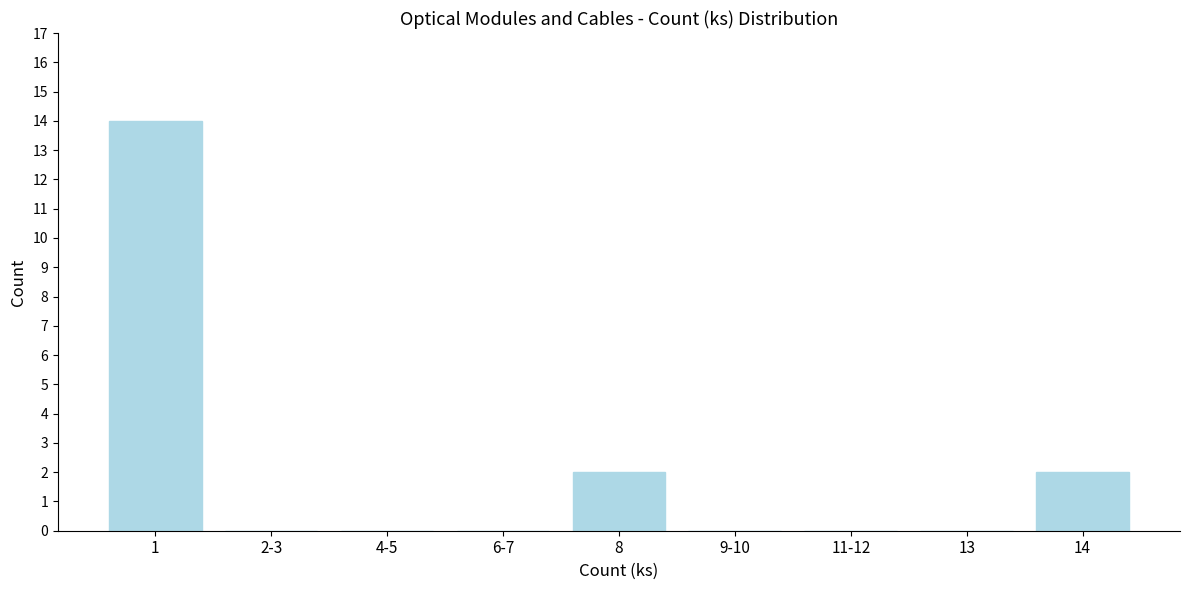

Reading right to left, transcribe all the data shown in this chart.

14=2	13=0	11-12=0	9-10=0	8=2	6-7=0	4-5=0	2-3=0	1=14